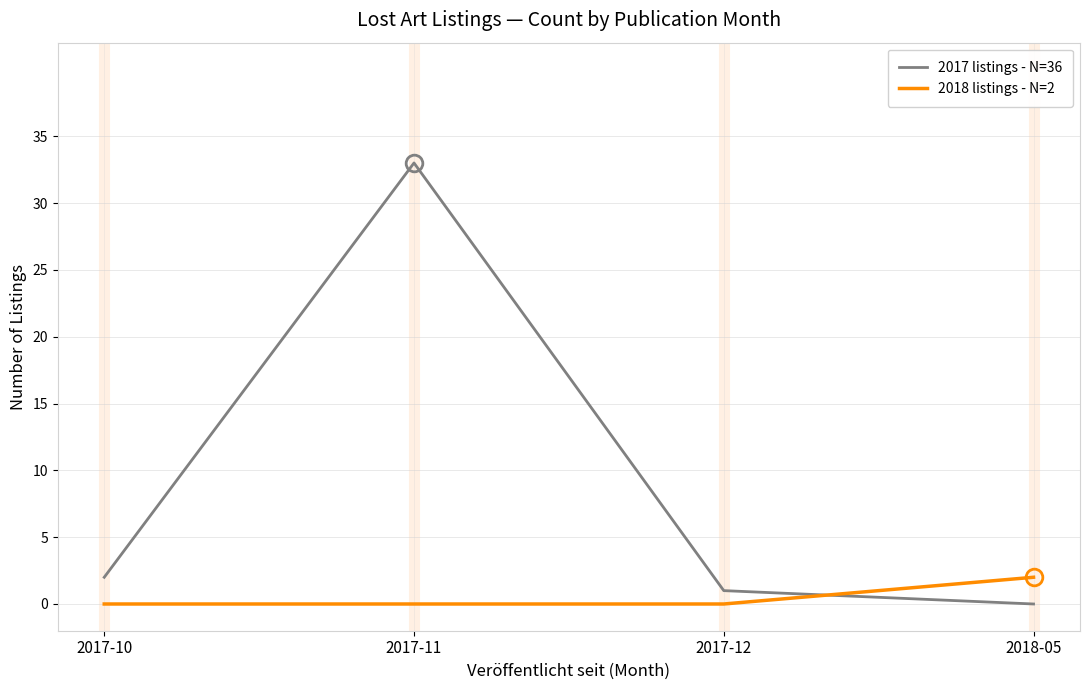

Between which two adjacent categories do 2018 listings - N=2 and 2017 listings - N=36 first intersect?

2017-12 and 2018-05